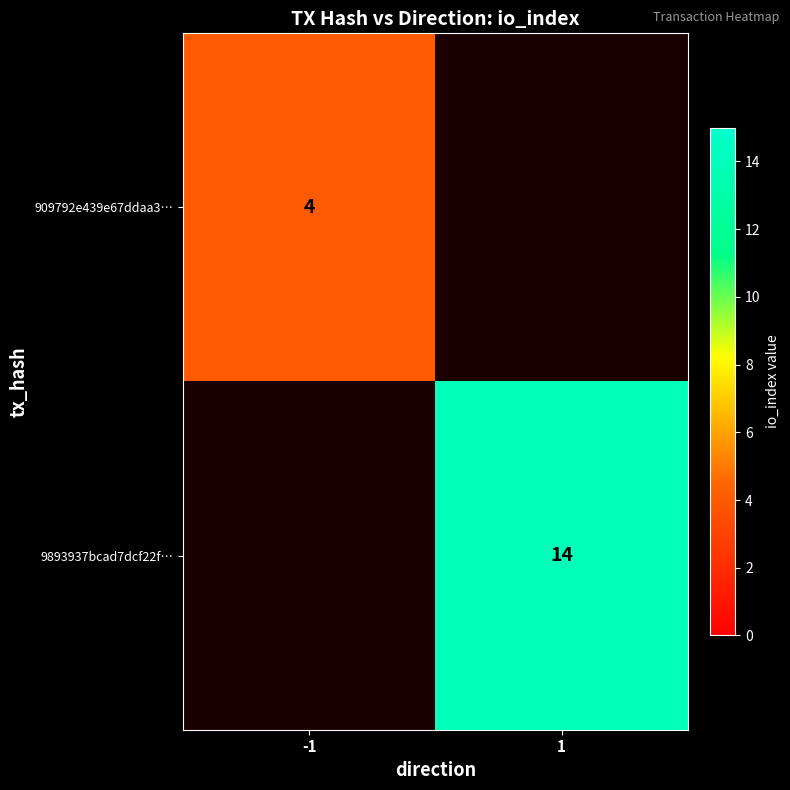

What is the smallest value displayed?

4.0